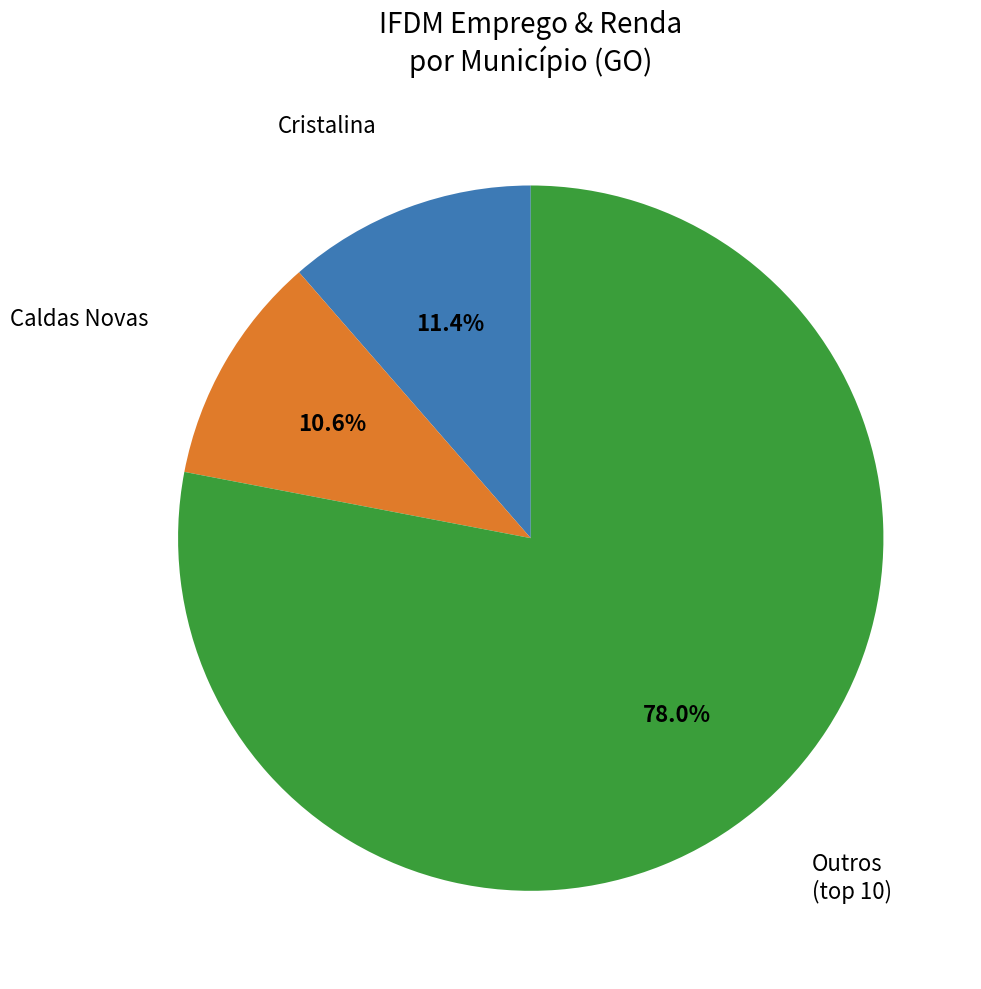

Does any single category account for the majority?

Yes